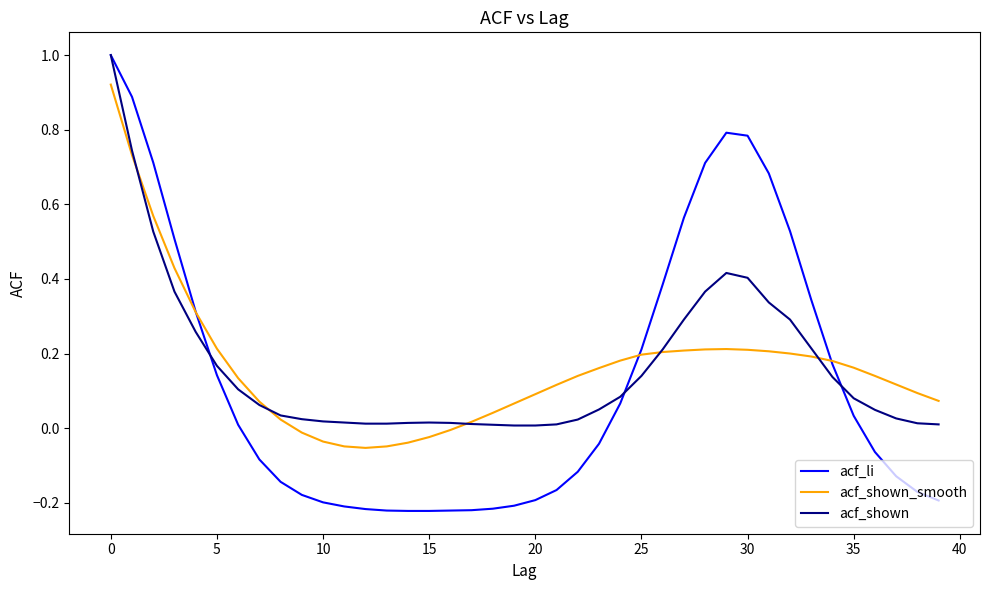

Which series has the largest range (max minus min)?

acf_li